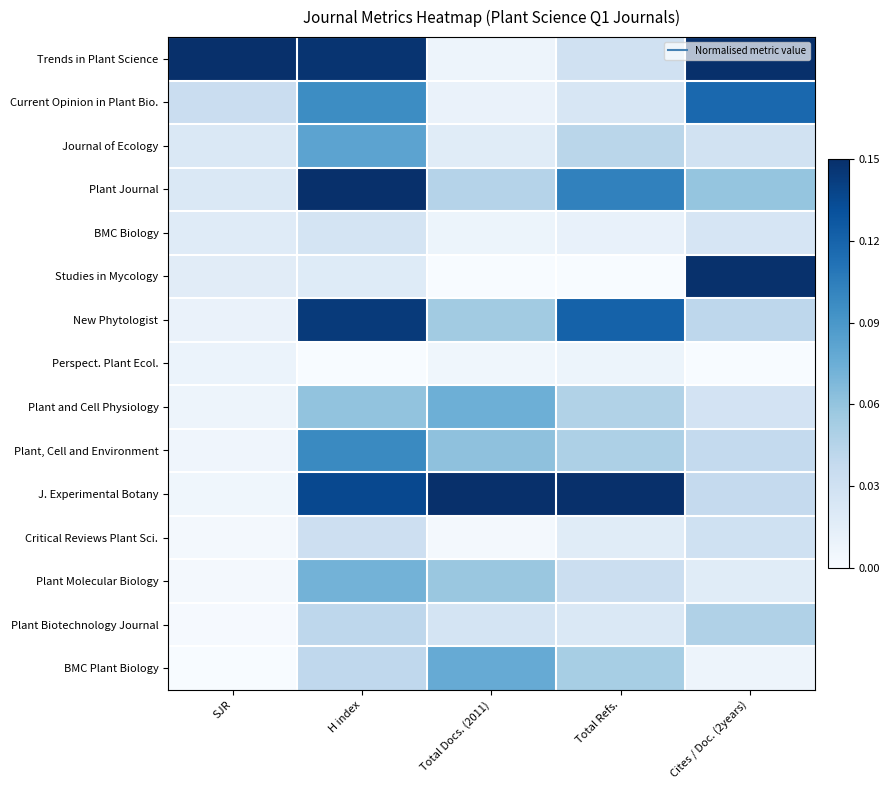

What is the maximum value shown in the chart?

1.0